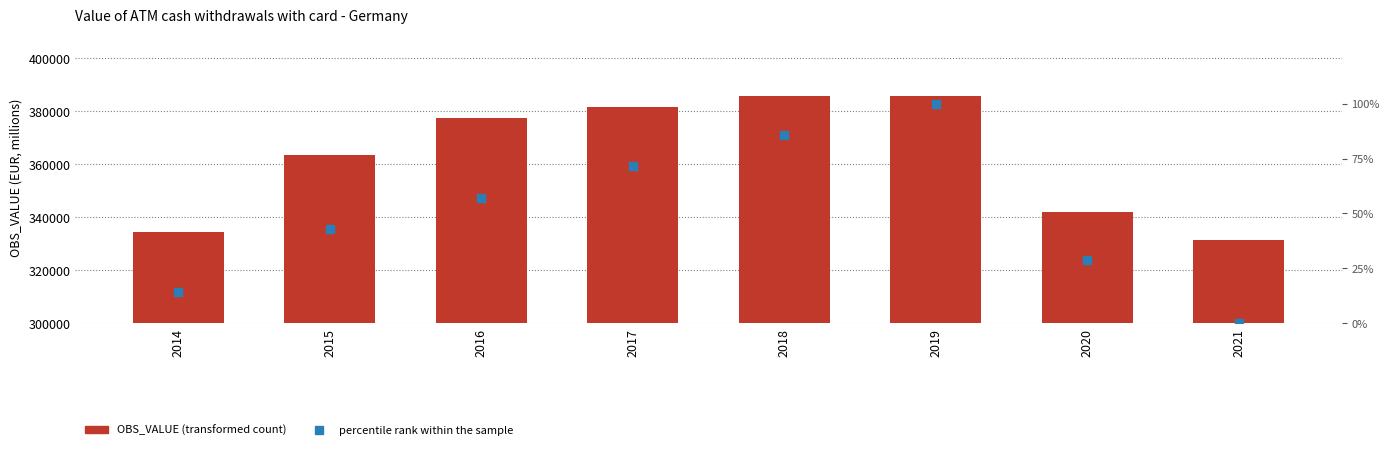

What is the total value across all series at 2015?

363256.8